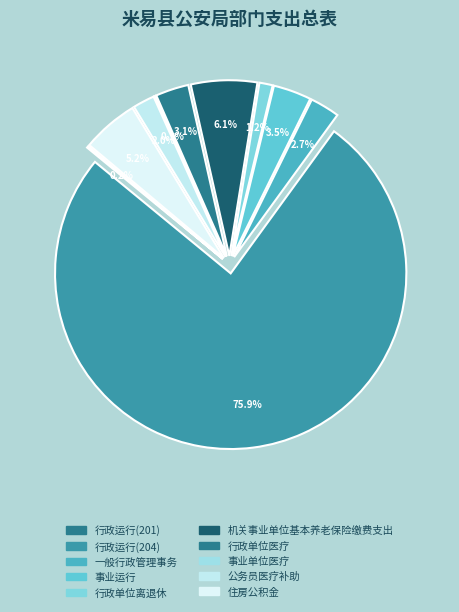

Is it true that 行政运行(204) is 61% of the pie?

False